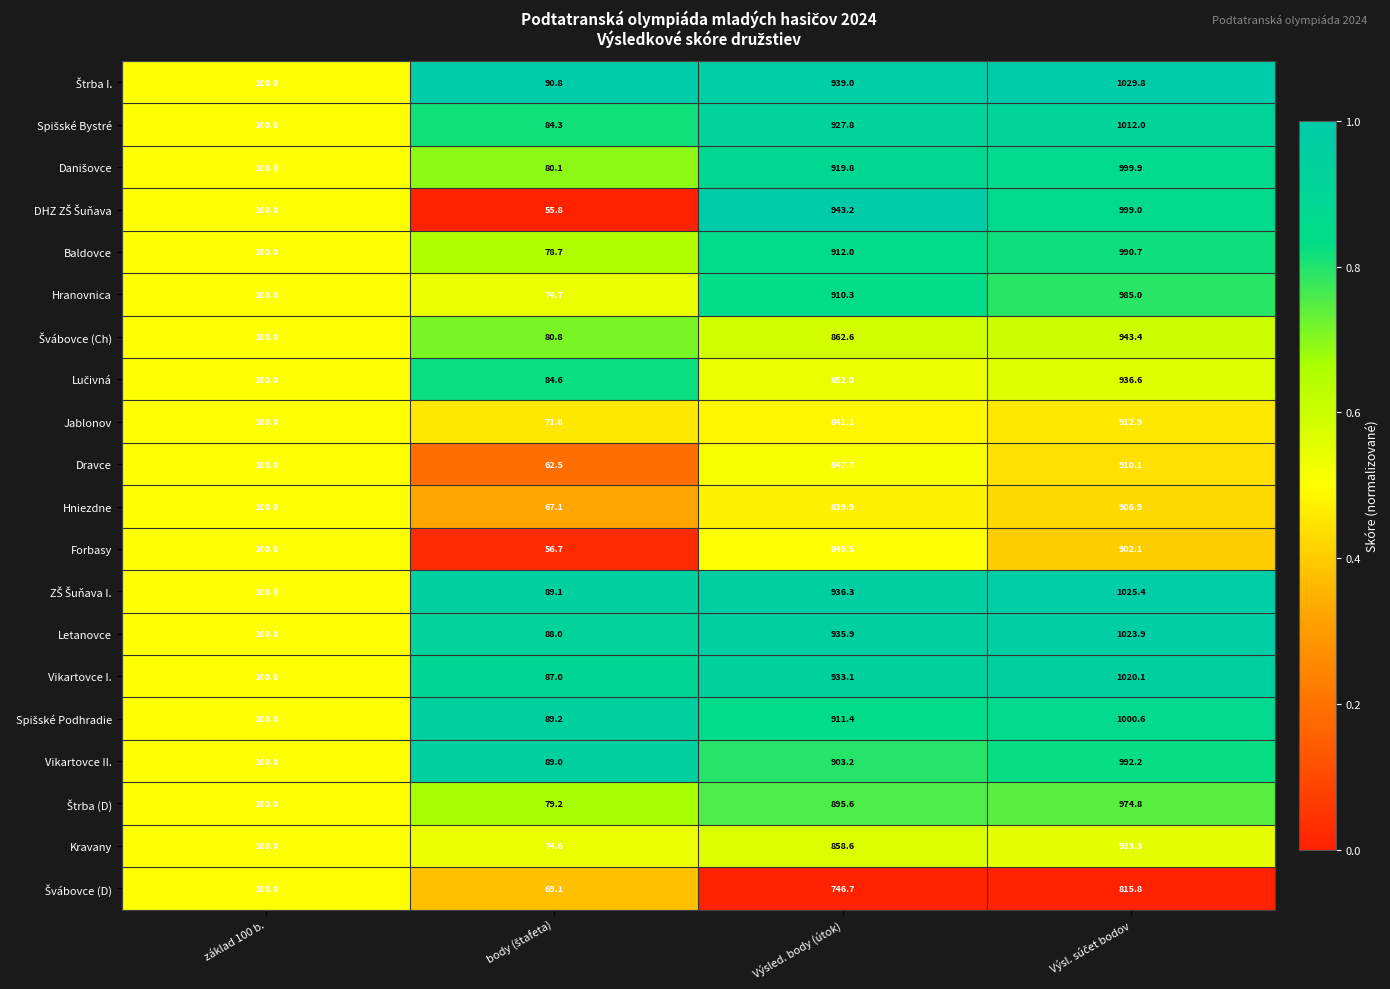

At which label does Letanovce first exceed 935?

Výsled. body (útok)